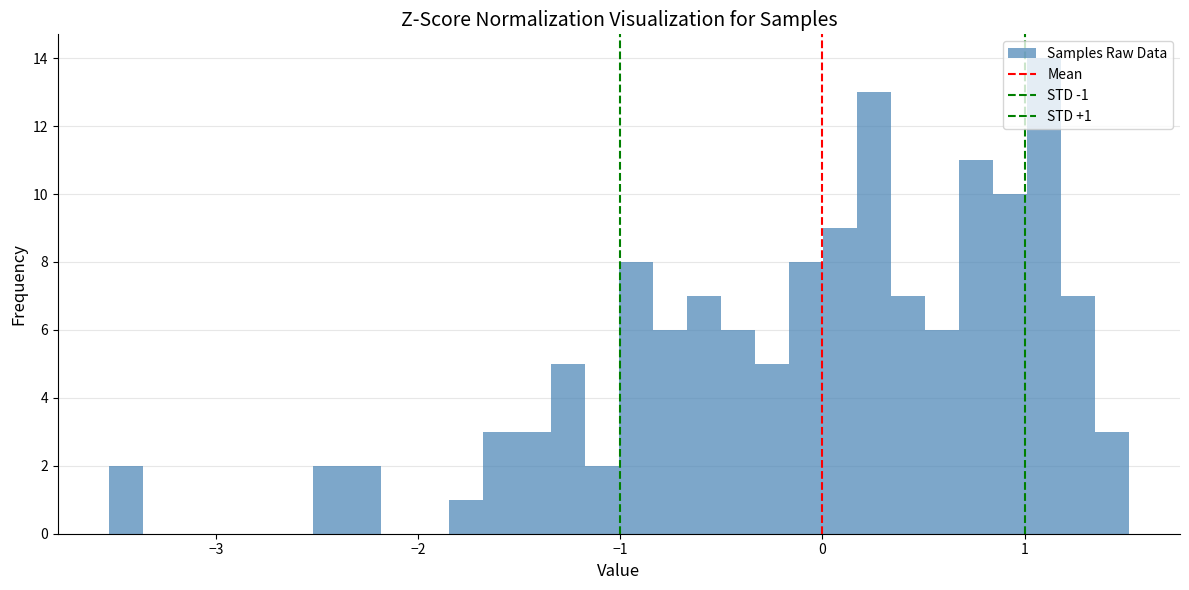

Read against the x-axis, roughly where is the centre of the tallest bar?

1.1